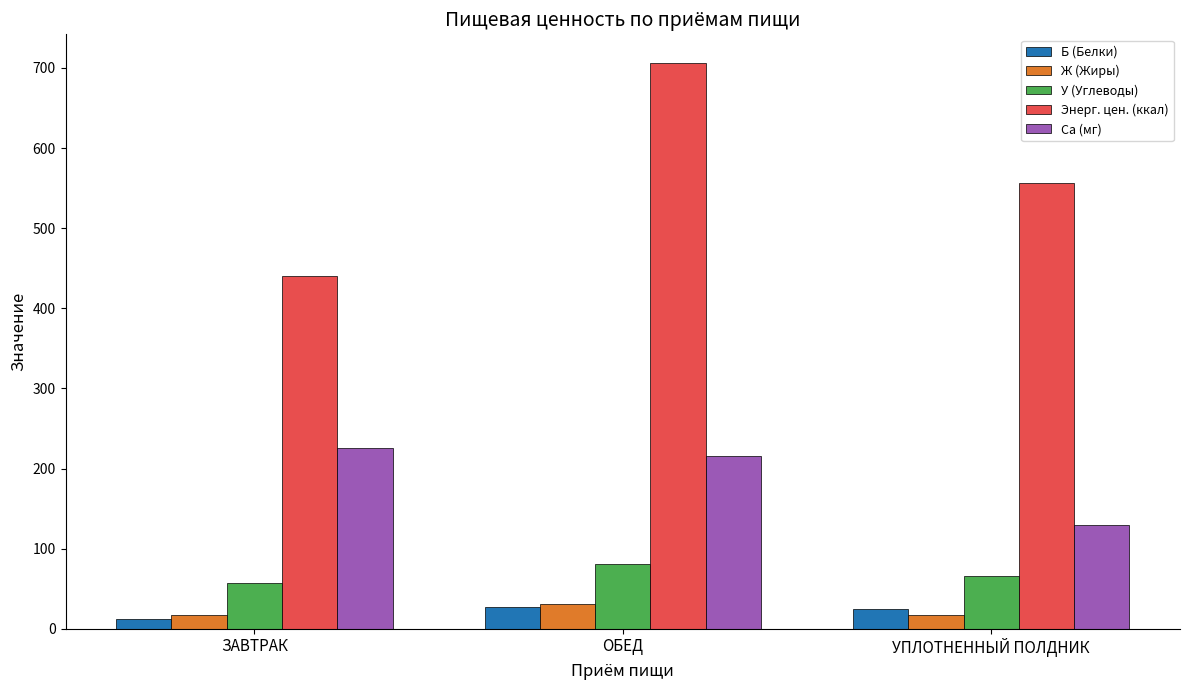

Is it true that Ca (мг) equals 226.0 at ЗАВТРАК?

True